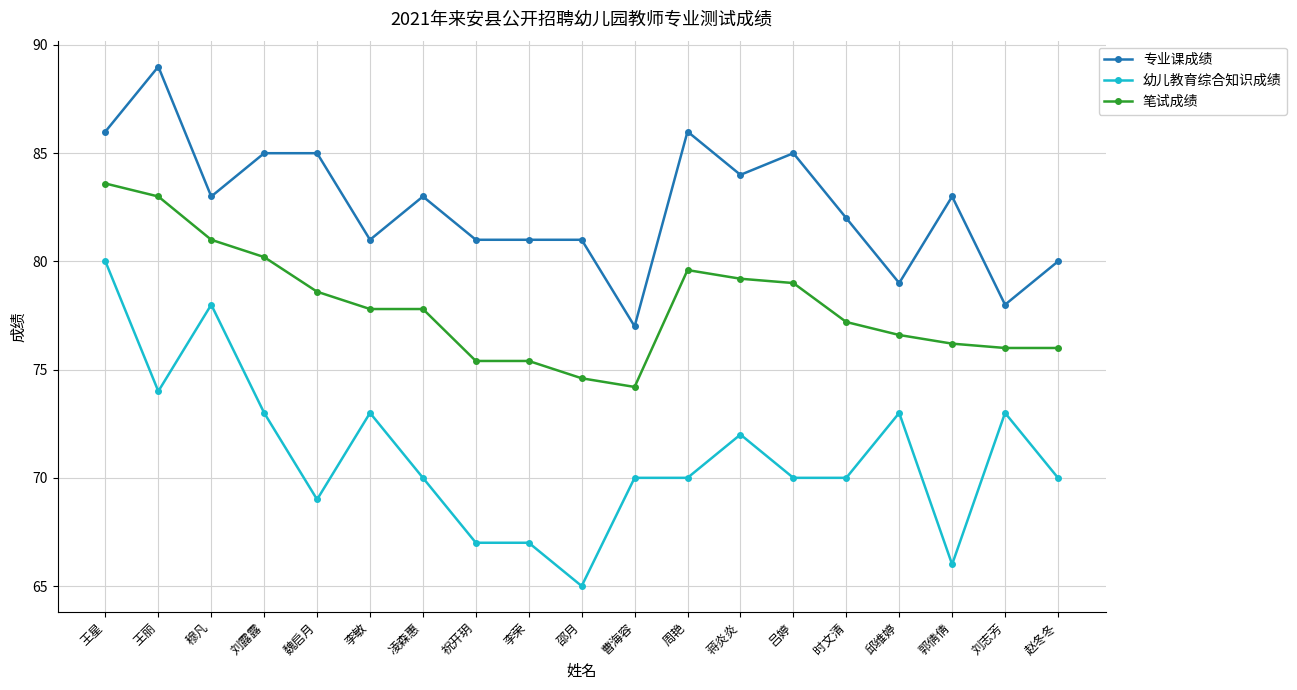

What is the value of the 幼儿教育综合知识成绩 point at the 14th from the left?

70.0